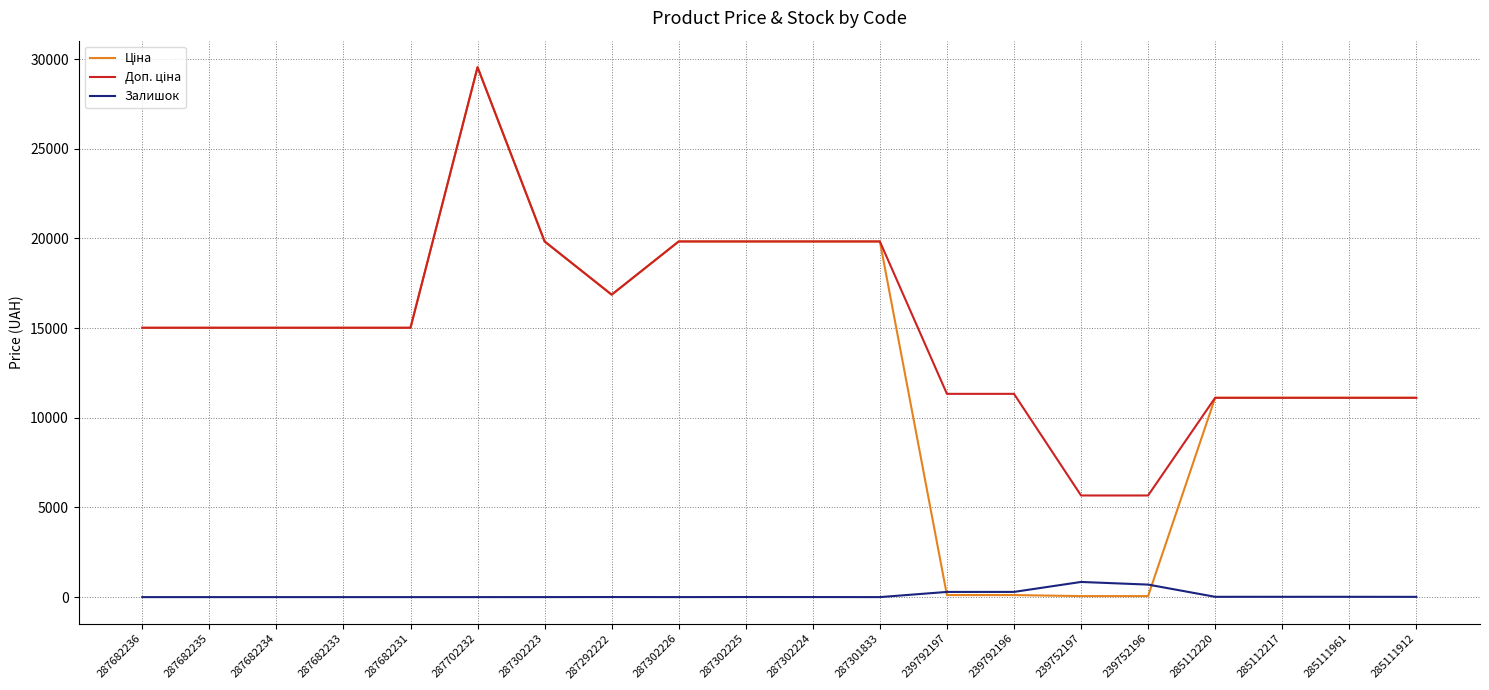

At which category is the sum across all series the highest?

287702232